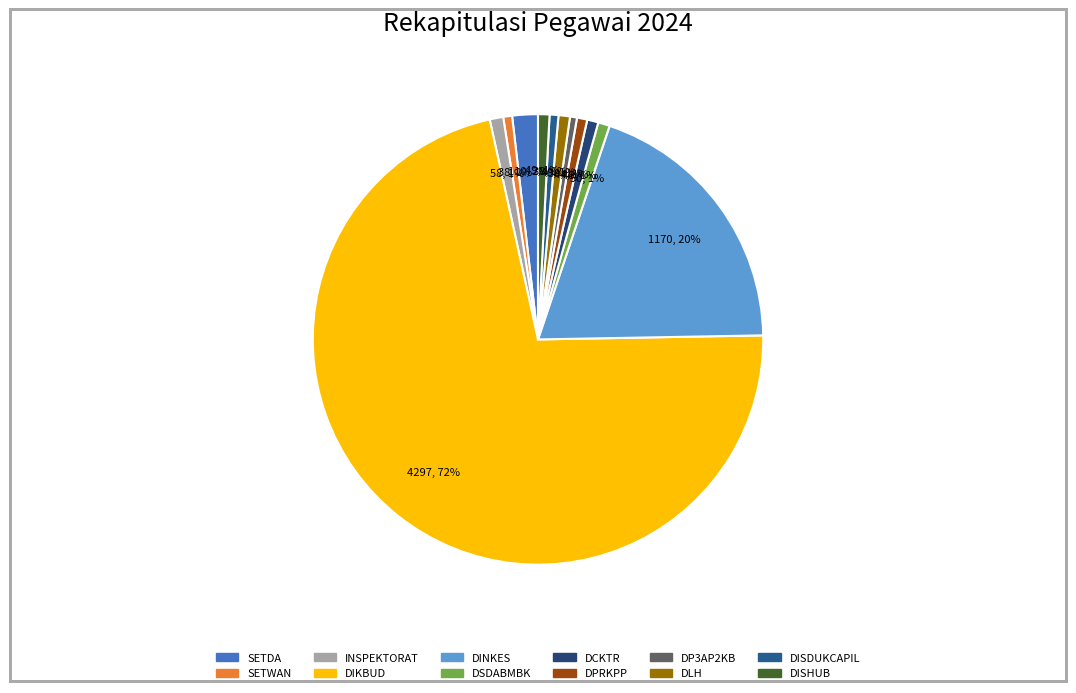

To the nearest percent, what is the difference between the DCKTR and SETDA slice percentages?

1%